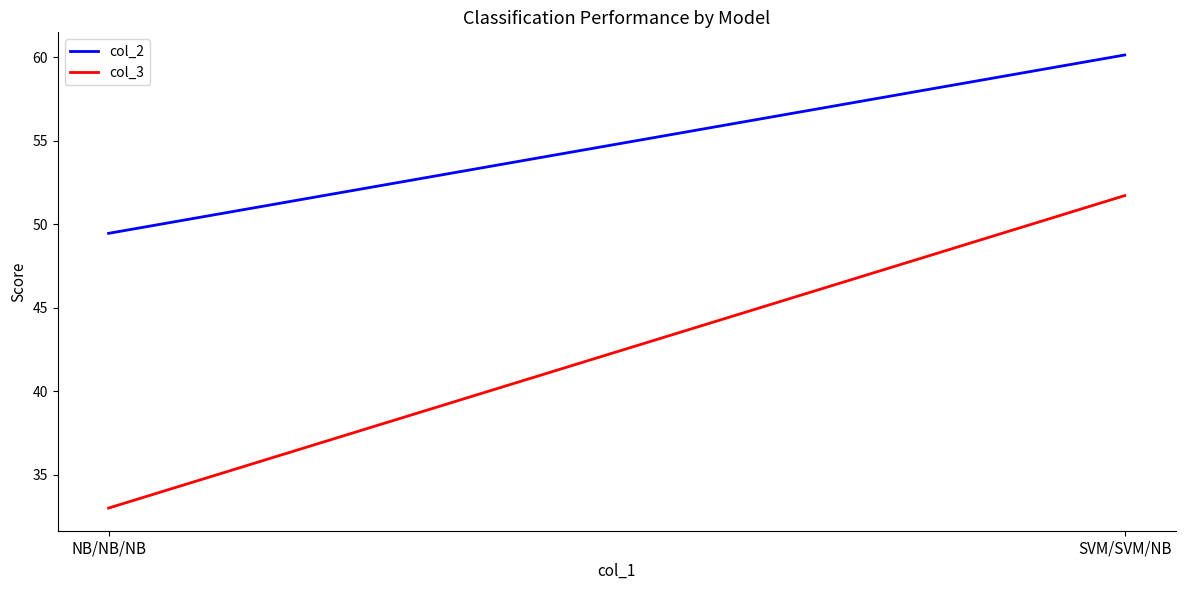

What is the difference between the maximum and minimum values in the col_2 series?

10.7